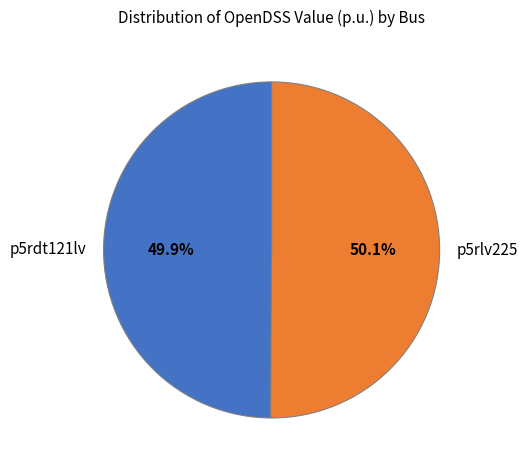

How many slices are in this pie chart?

2